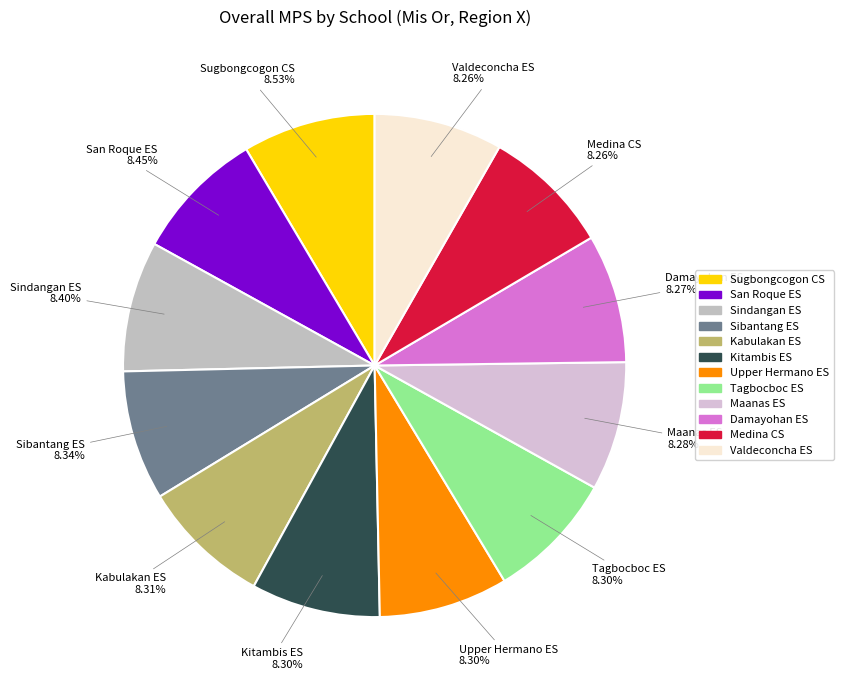

To the nearest percent, what is the combined percentage of Damayohan ES and San Roque ES?

17%